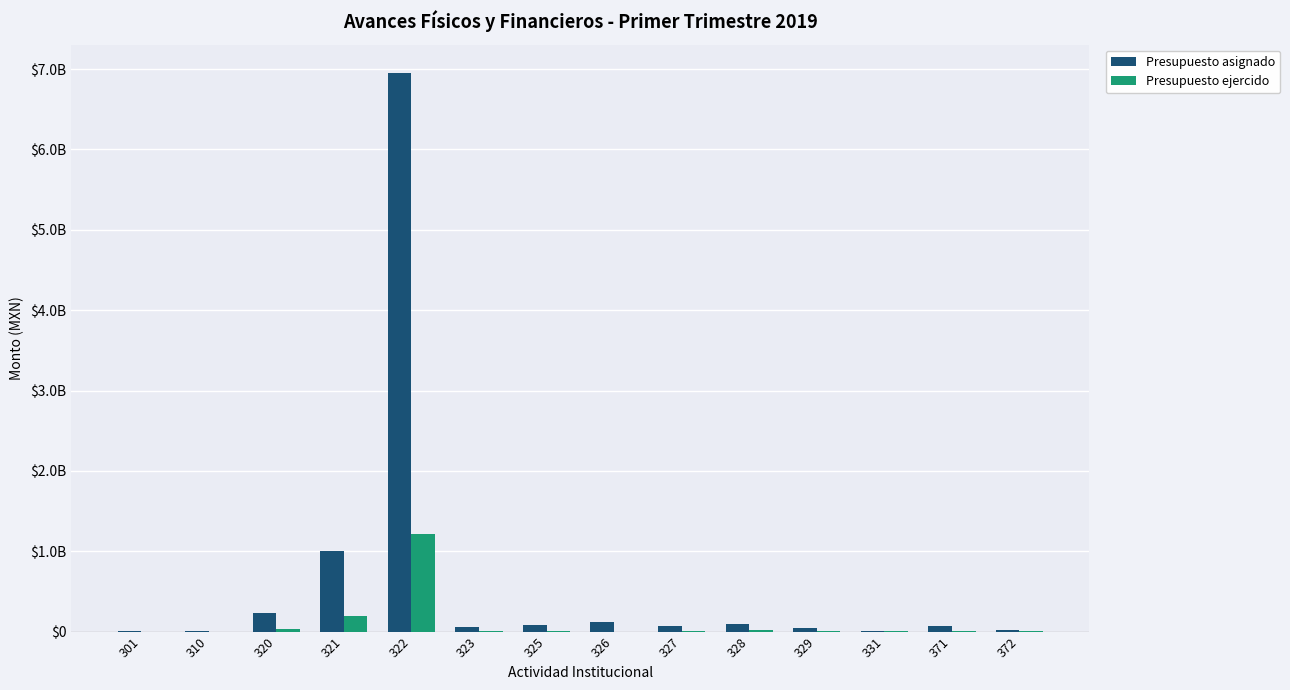

True or false: Presupuesto ejercido has a value of 539.9 at 326.

True